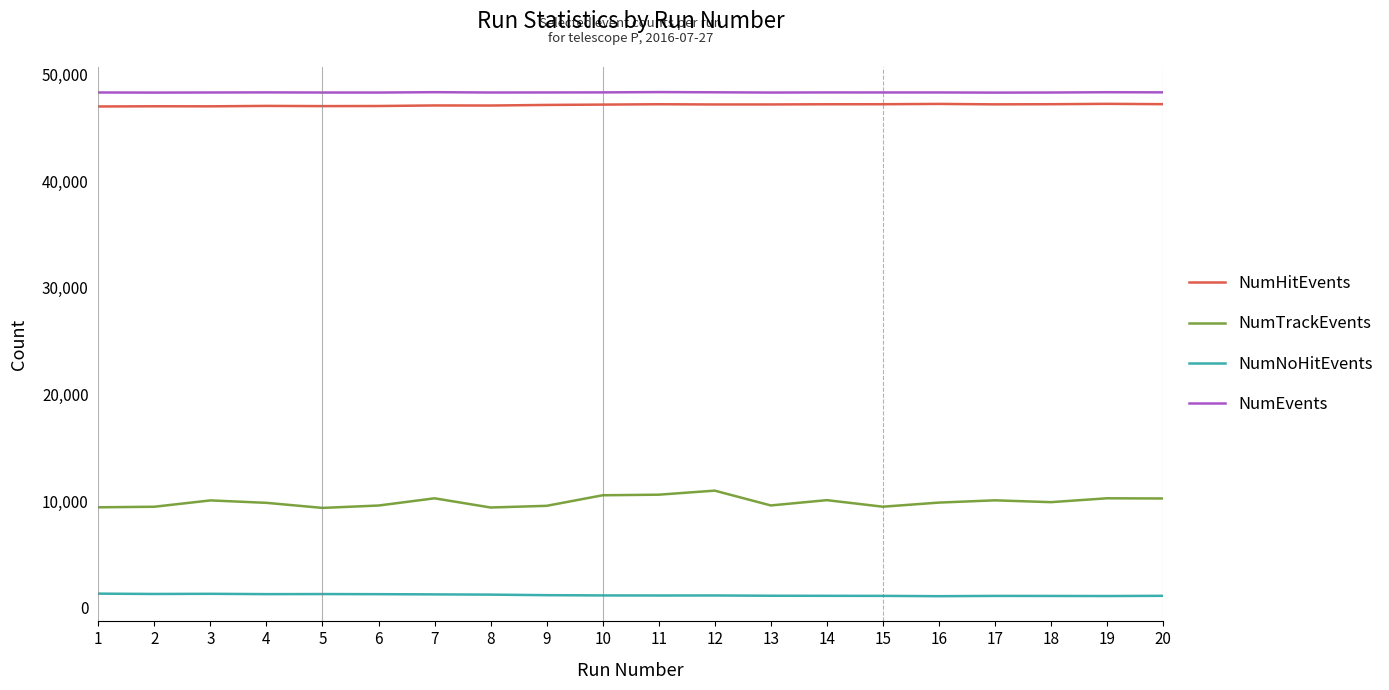

What is the minimum value shown in the chart?

1075